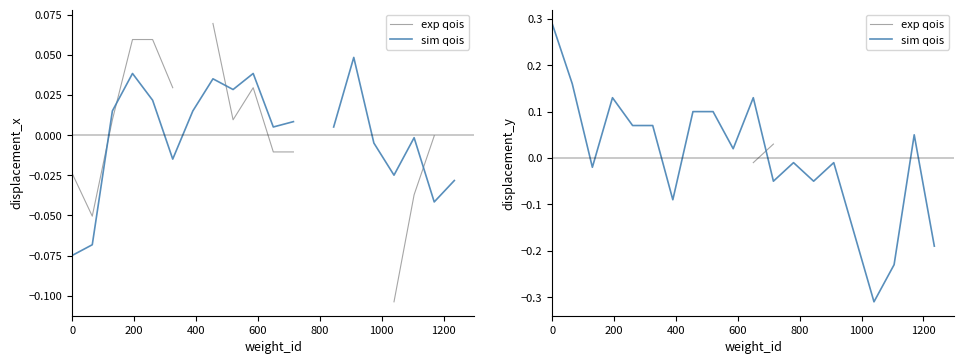

The value of sim qois at 0 is 0.3. True or false?

True